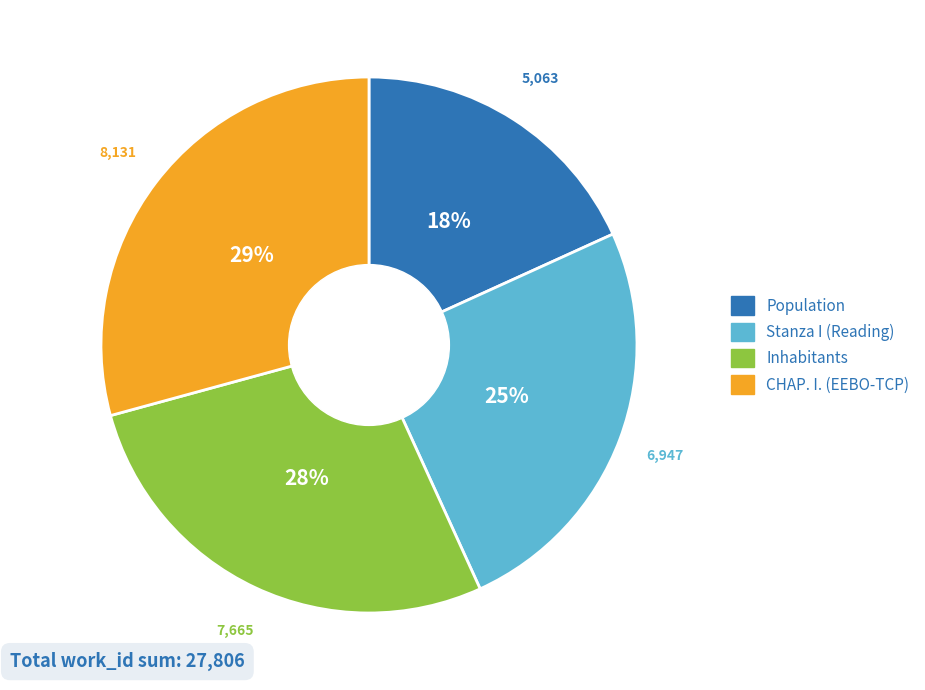

What percentage is the Stanza I (Reading) slice, to the nearest percent?

25%